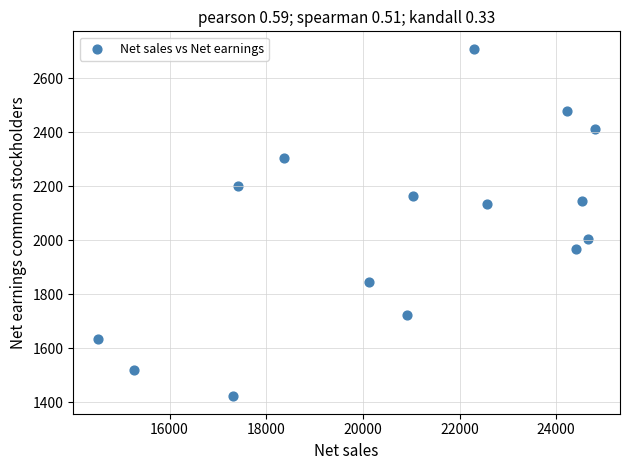

What is the range of Y values (max minus min)?

1288